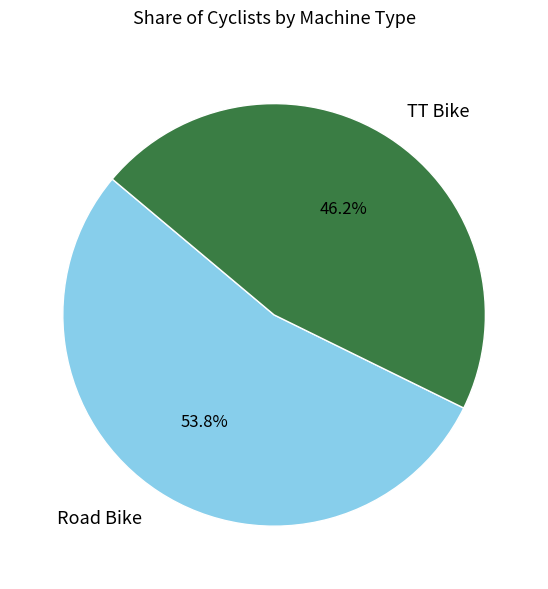

Approximately how many times larger is the value at TT Bike compared to Road Bike?

0.9